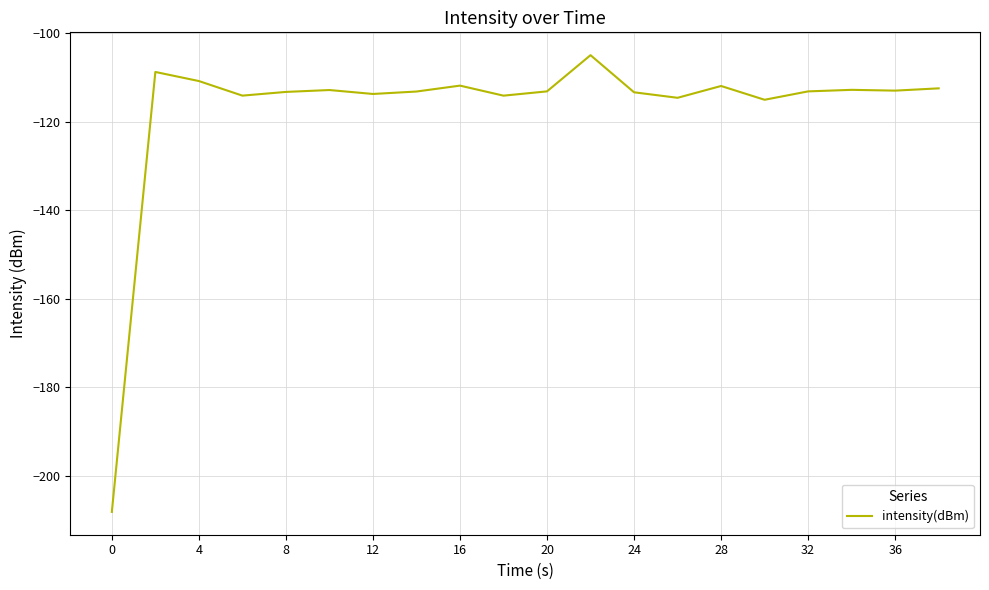

Is this an area chart (filled region under the line)?

No